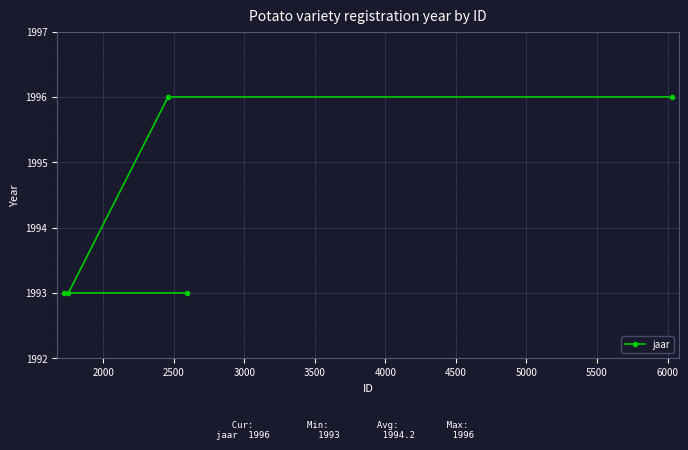

What is the difference between the maximum and minimum values?

3